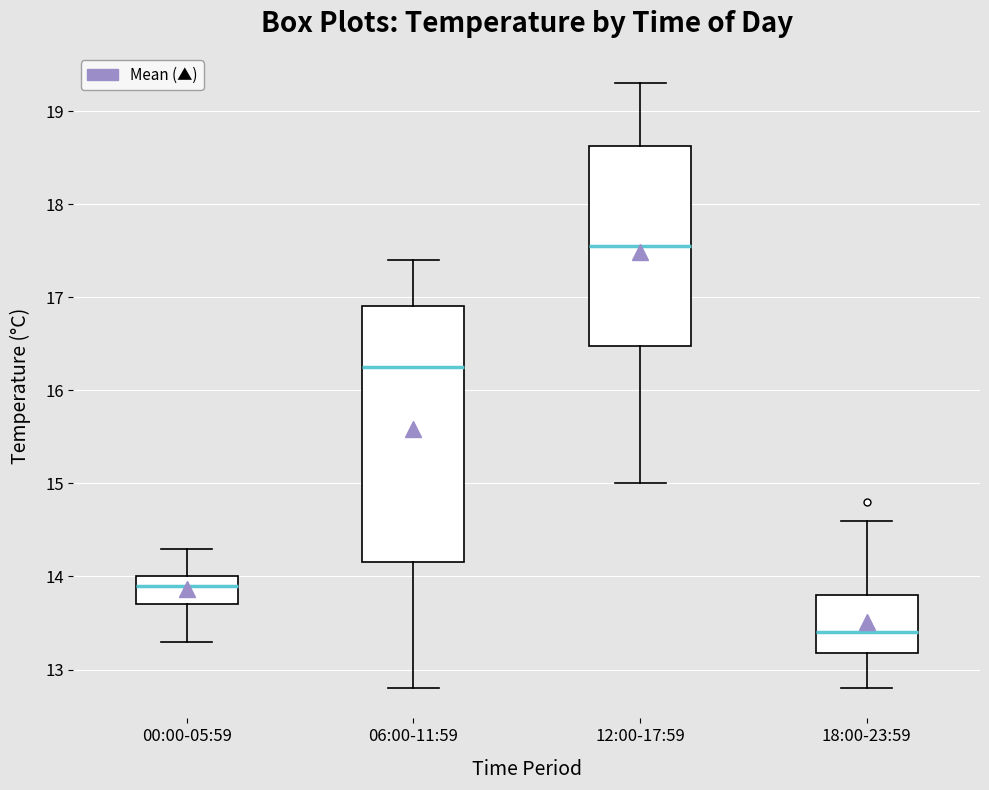

Reading left to right, transcribe this box plot: for each box, give where its median line is, the range the box spans, and where its two whiskers end, as read against the y-axis. The values are not printed on the chart, so give them approximately, as read against the axis.

00:00-05:59: median 13.9, box 13.7 to 14.0, whiskers 13.3 to 14.3
06:00-11:59: median 16.3, box 14.2 to 16.9, whiskers 12.8 to 17.4
12:00-17:59: median 17.6, box 16.5 to 18.6, whiskers 15.0 to 19.3
18:00-23:59: median 13.4, box 13.2 to 13.8, whiskers 12.8 to 14.6